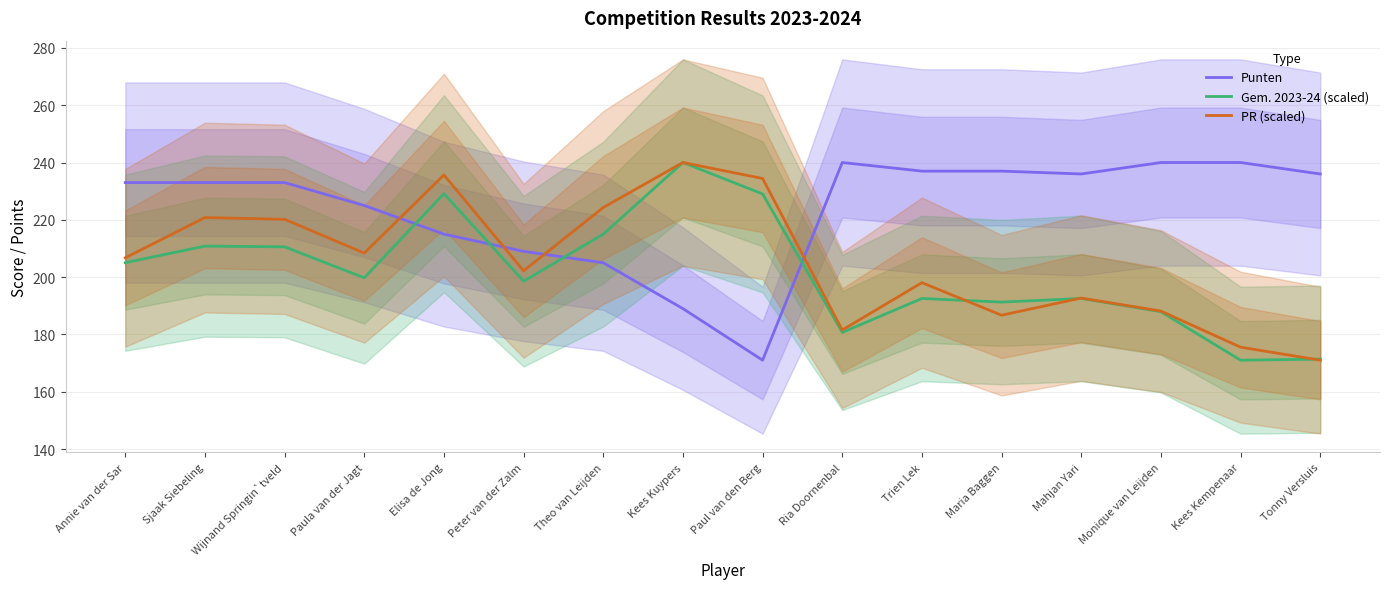

What is the highest value of the Punten series?

240.0